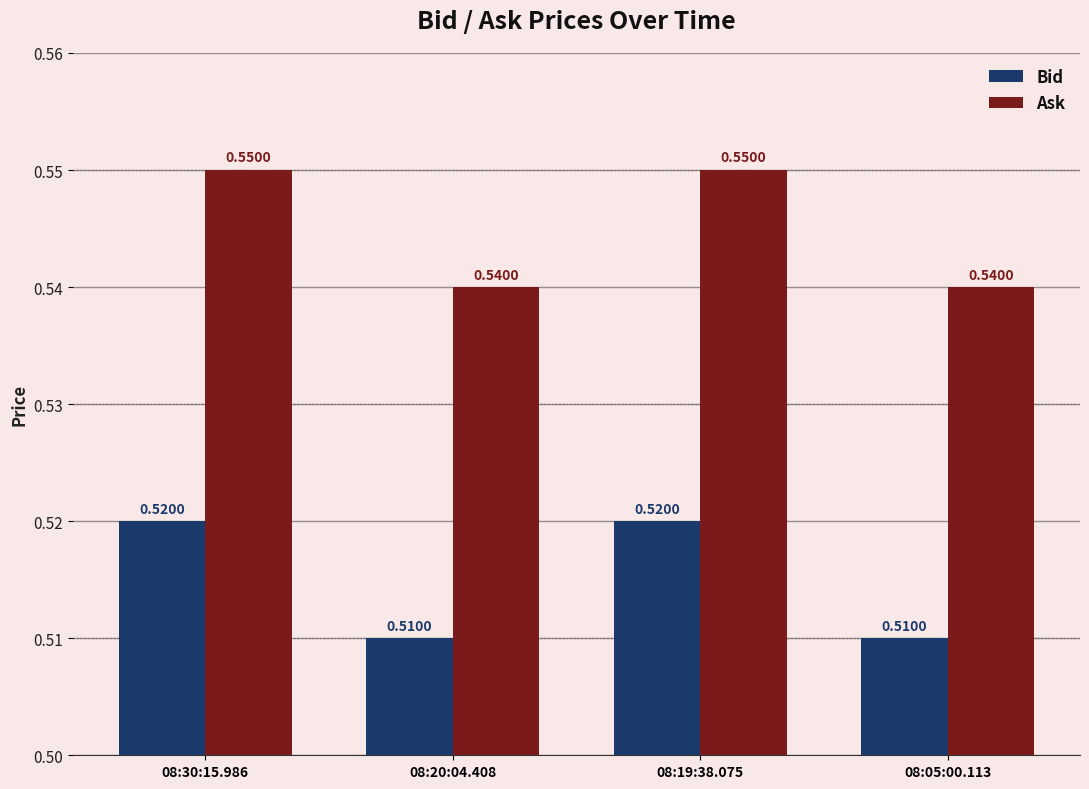

At 08:05:00.113, list the series in order from largest to smallest.

Ask, Bid